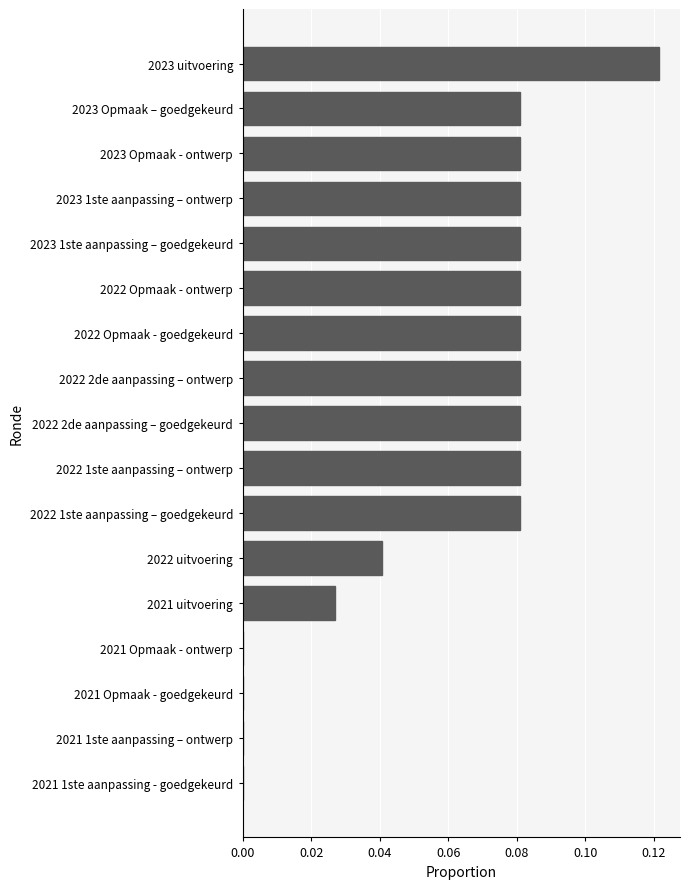

True or false: the data shows 0.0 at 2021 1ste aanpassing – ontwerp.

True